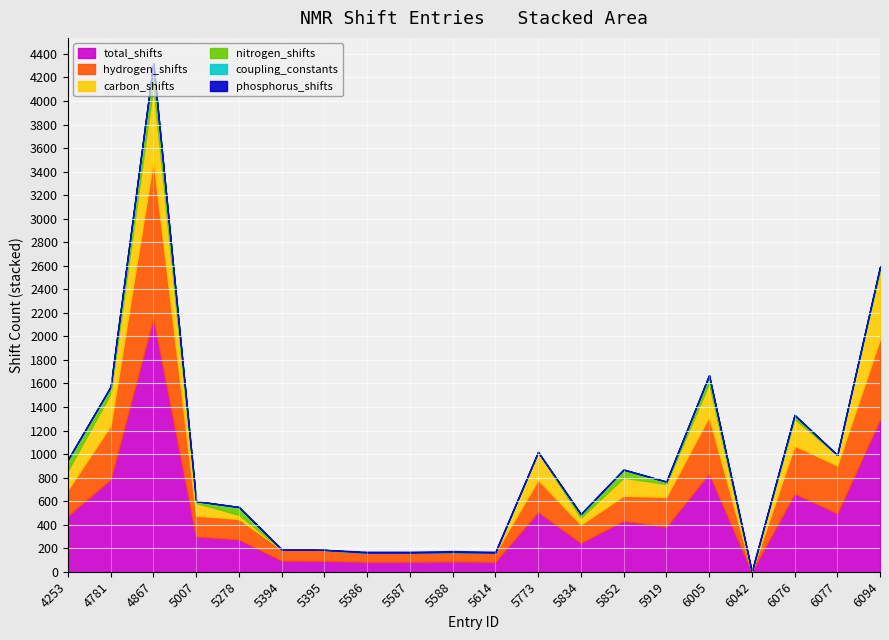

What is the difference between the second highest and minimum values in the carbon_shifts series?

578